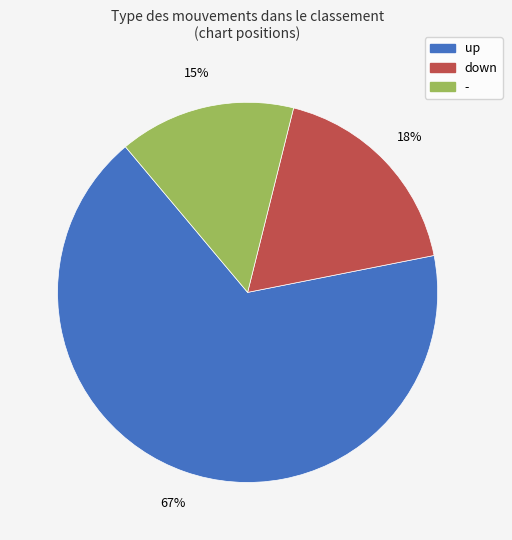

Rank the categories by value from lowest to highest.

-, down, up